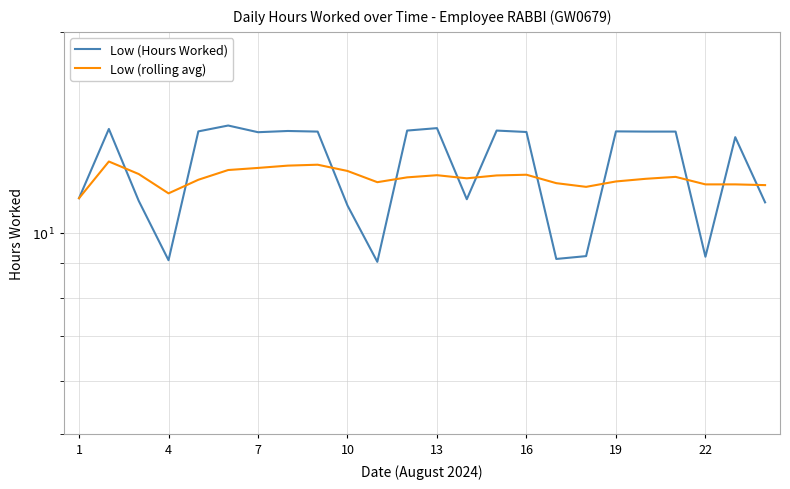

What are all the series names shown in the legend?

Low (Hours Worked), Low (rolling avg)